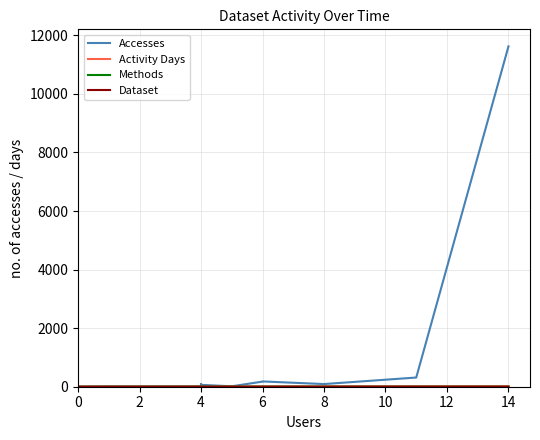

What is the average value of the Dataset series?

1